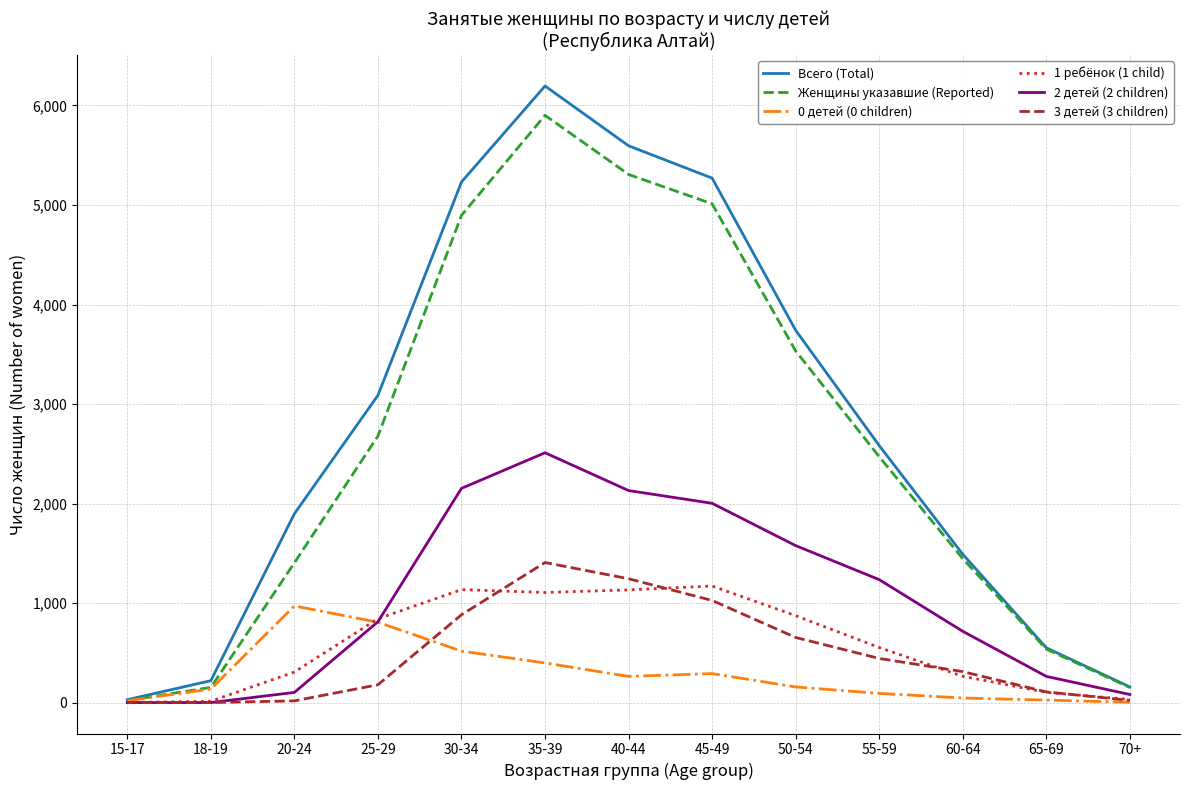

Which series has the largest total across all categories?

Всего (Total)